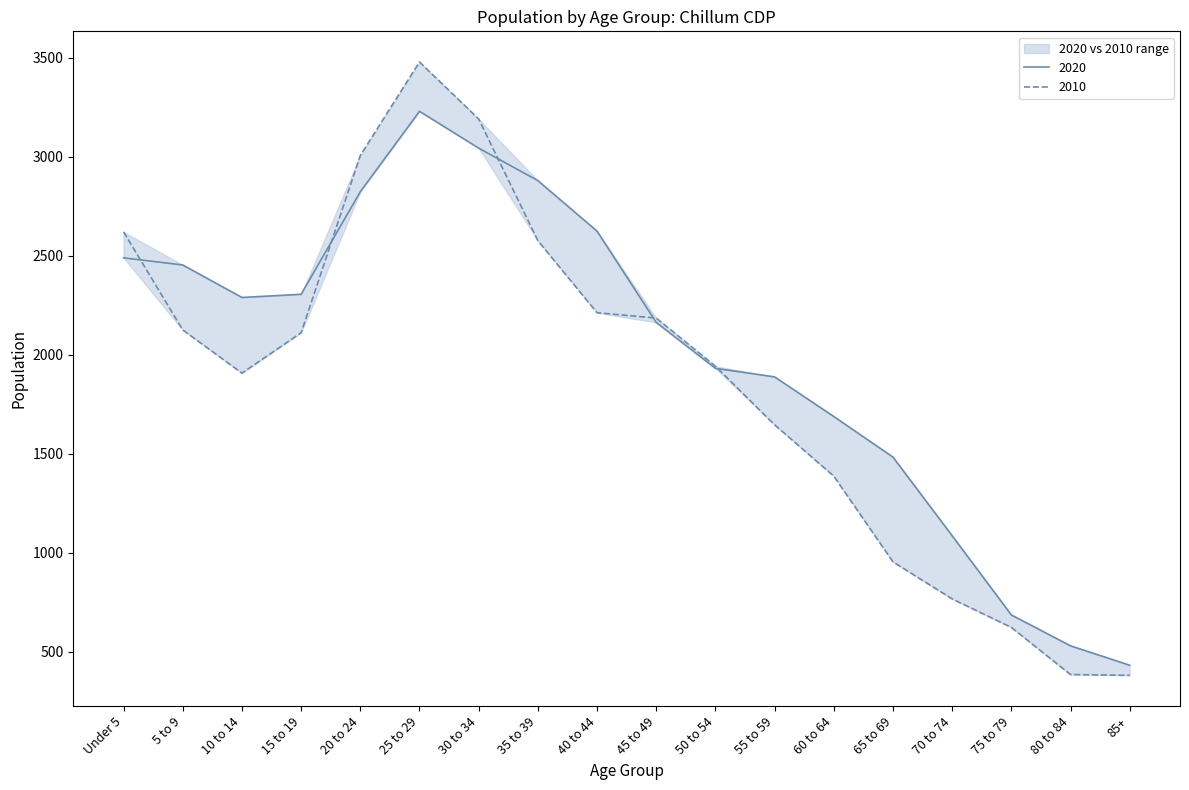

What is the difference between the maximum and minimum values in the 2010 series?

3097